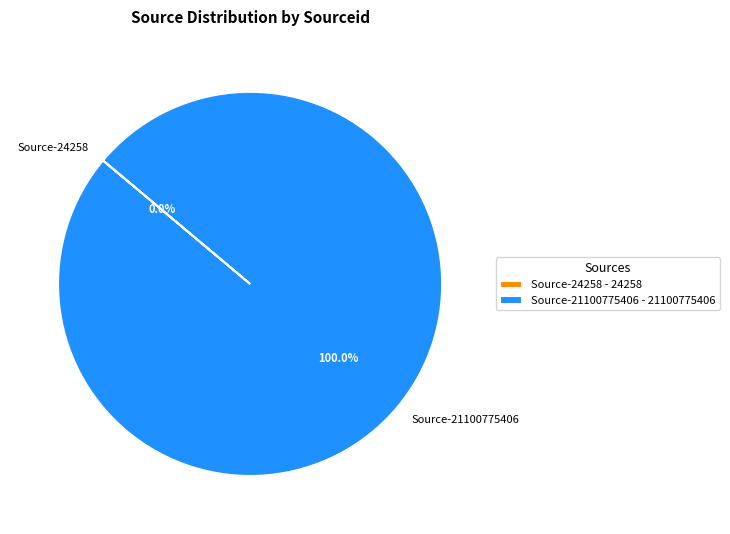

Is there any slice that represents more than half of the pie?

Yes